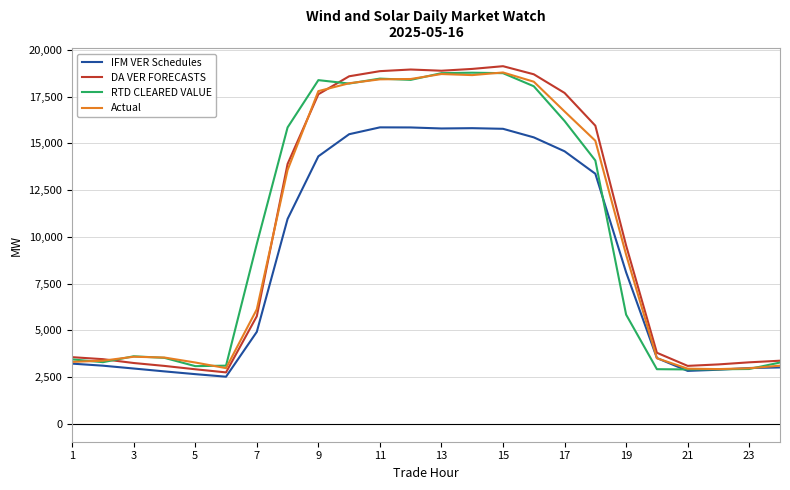

What is the maximum value shown in the chart?

19124.1